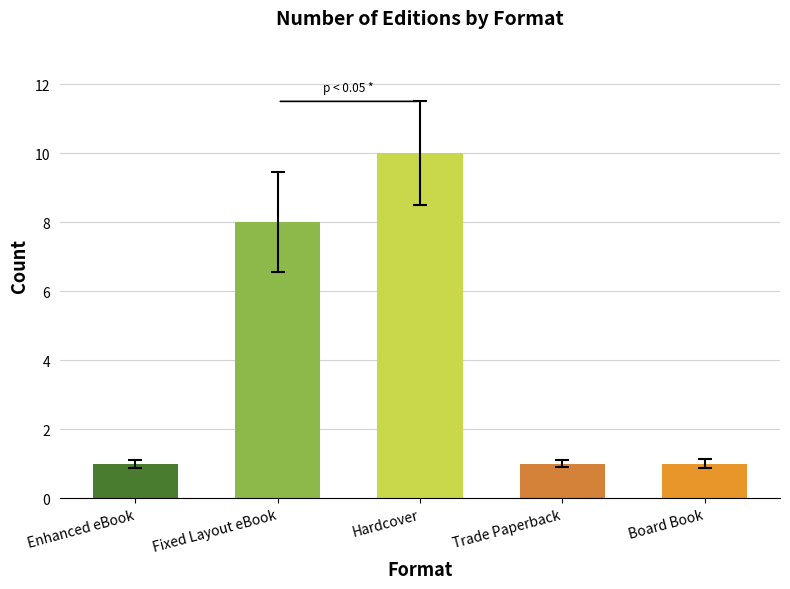

The chart shows a value of 10 at Hardcover. True or false?

True